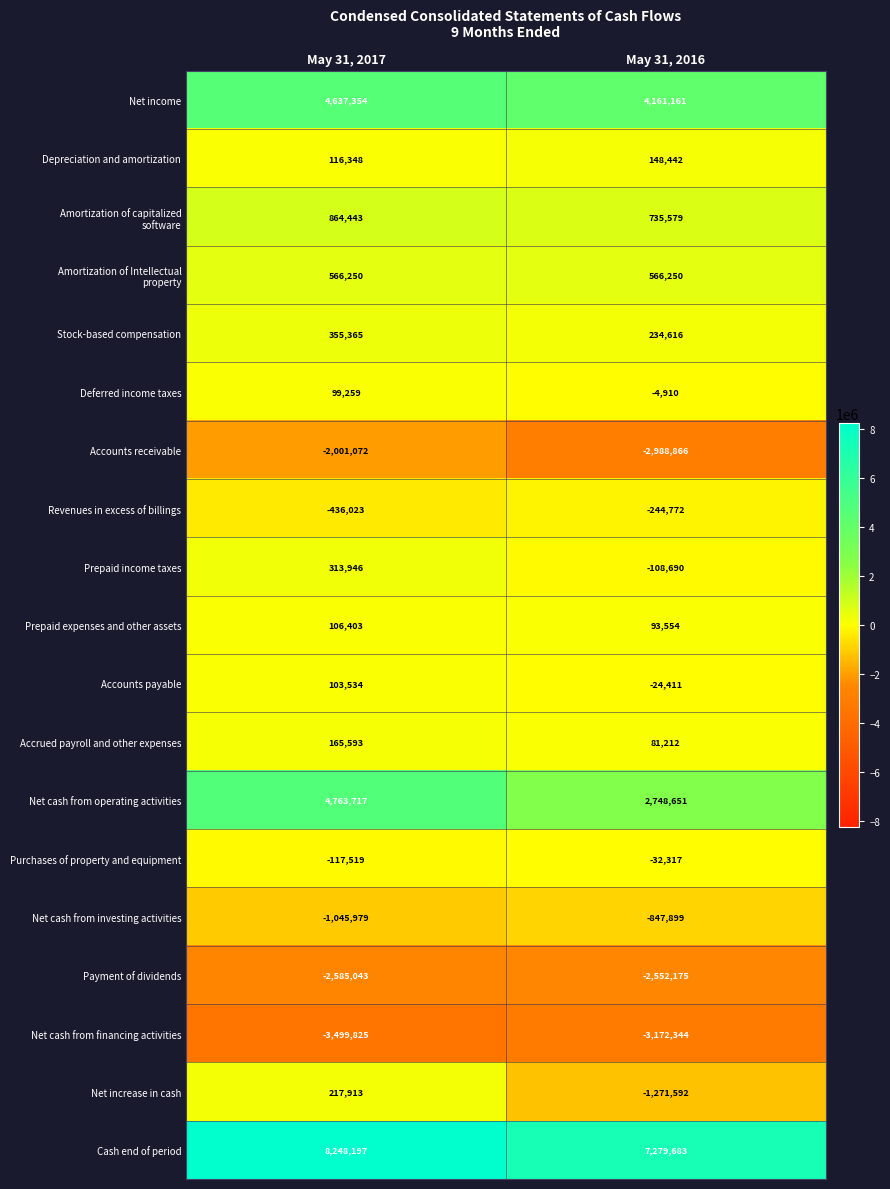

What is the smallest value displayed?

-3499825